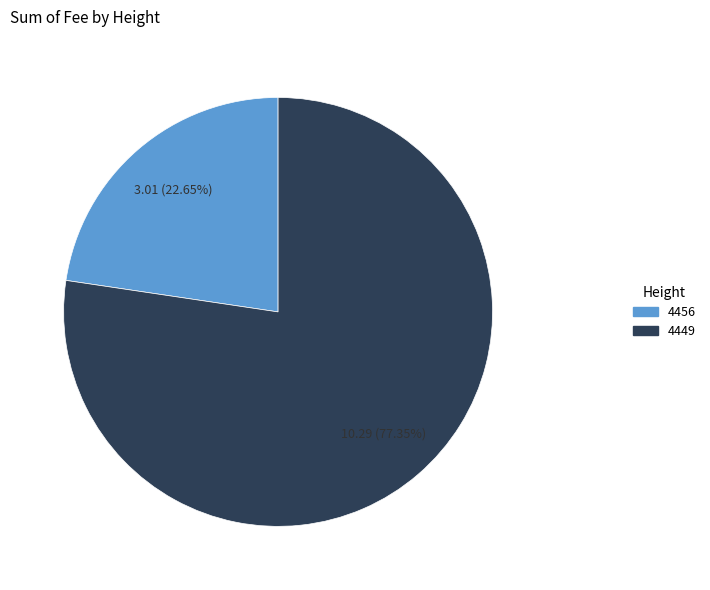

What percentage do 4449 and 4456 together represent?

100.0%